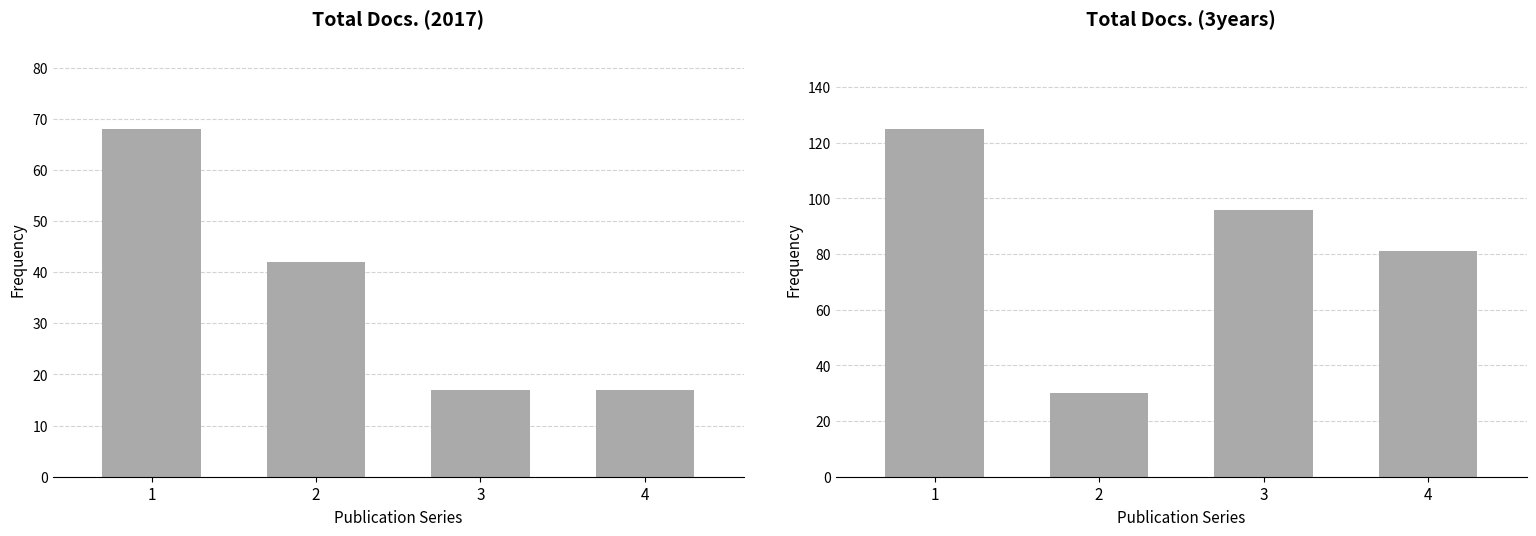

Are the bars horizontal?

No